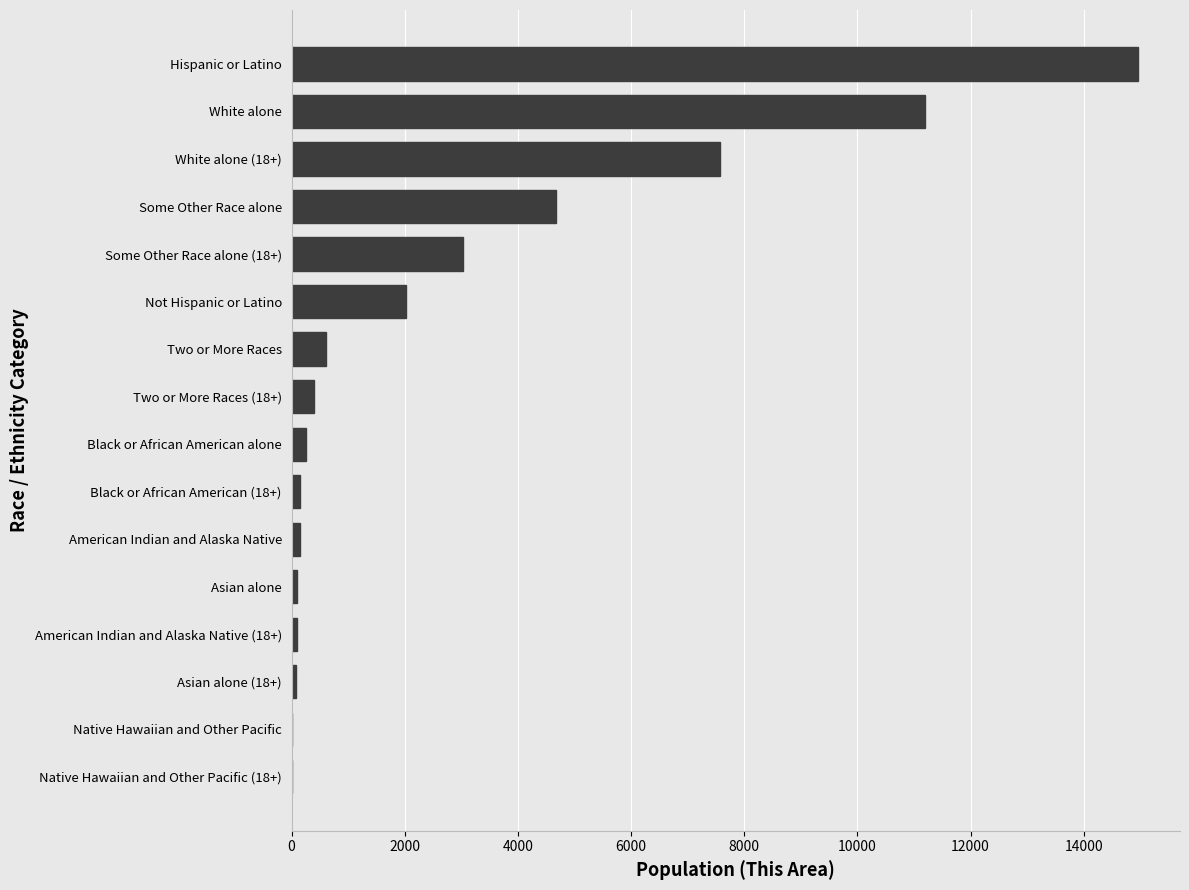

True or false: the data shows 14635 at White alone.

False